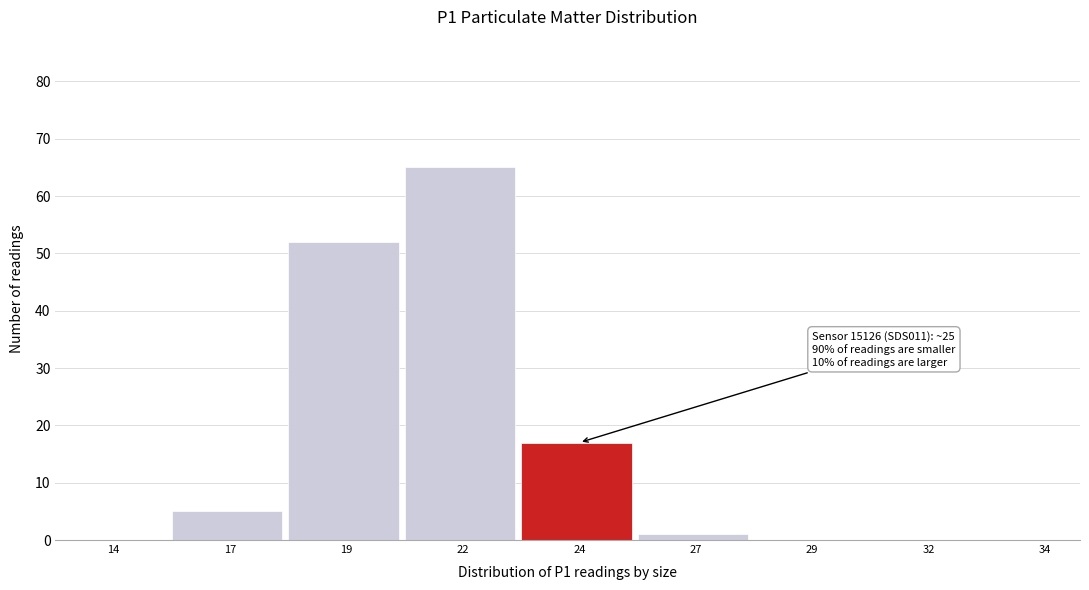

Reading left to right, what are all the values shown in this chart?

14=0	17=5	19=52	22=65	24=17	27=1	29=0	32=0	34=0